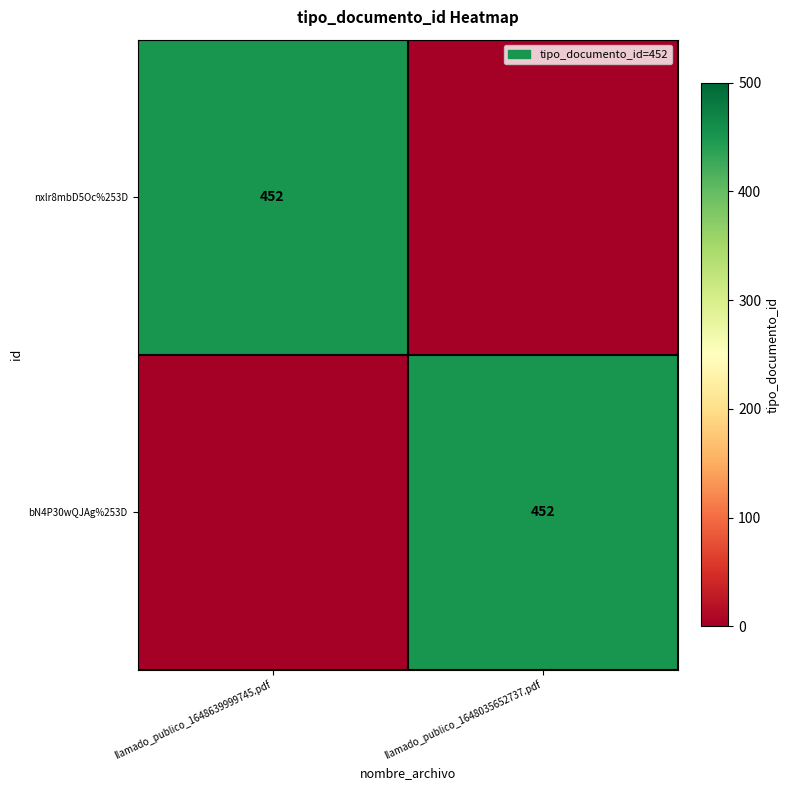

How many categories are shown in the chart?

2